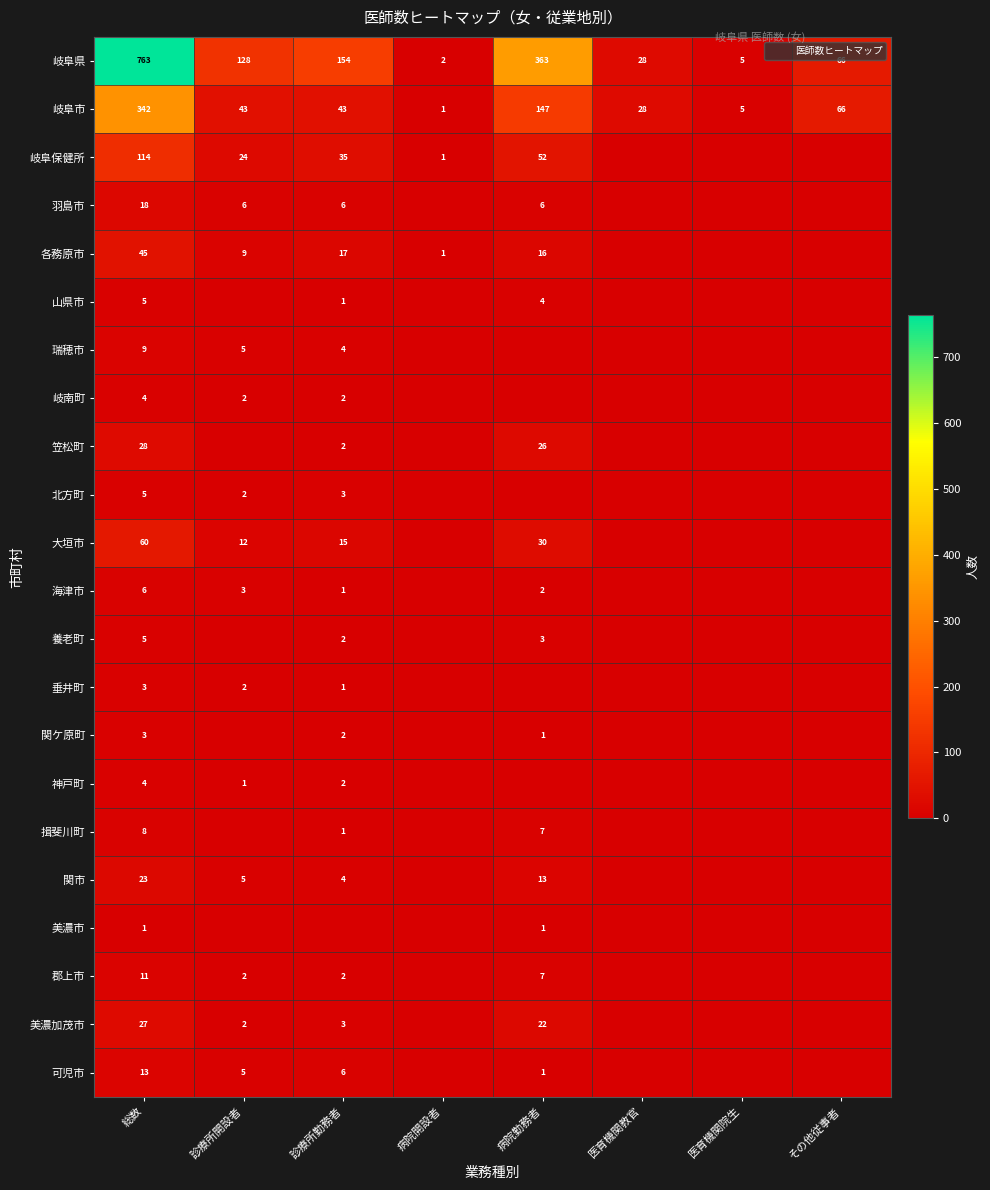

Is the value of 揖斐川町 at 診療所勤務者 greater than the value of 垂井町 at 診療所開設者?

No